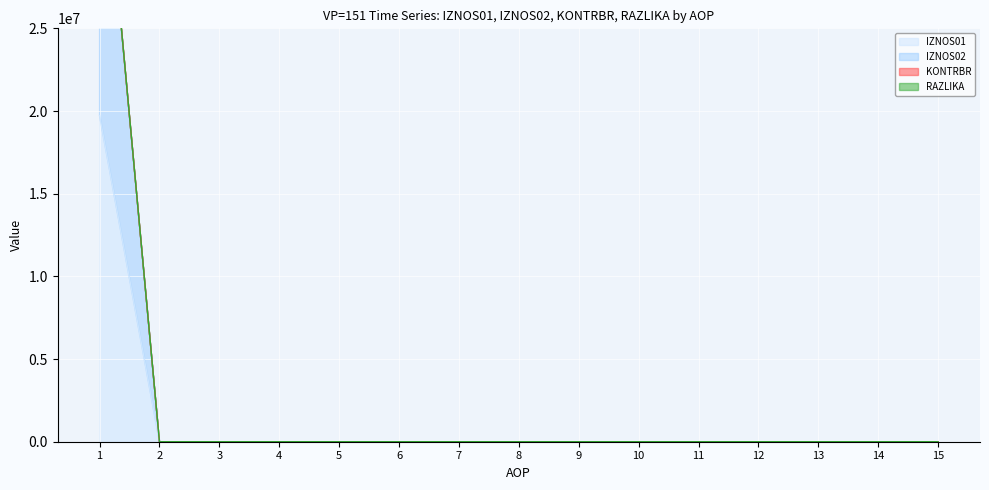

True or false: RAZLIKA and IZNOS02 cross at least once.

False